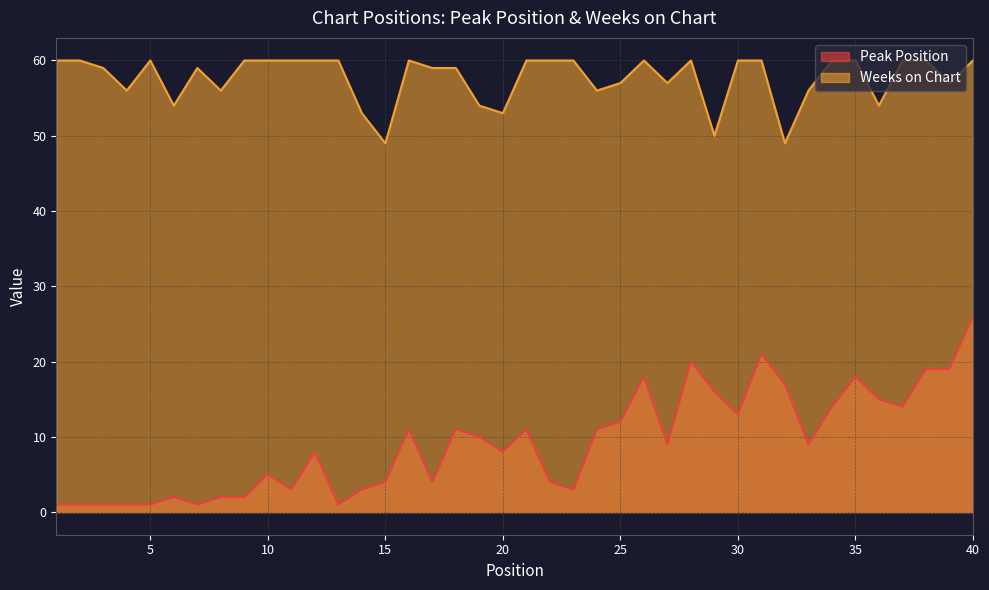

What is the value of the Peak Position point at the 9th from the left?

2